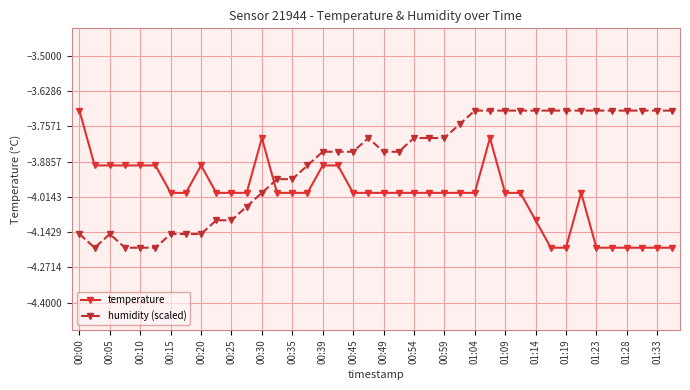

True or false: temperature has more than 0 points higher than both neighbors.

True